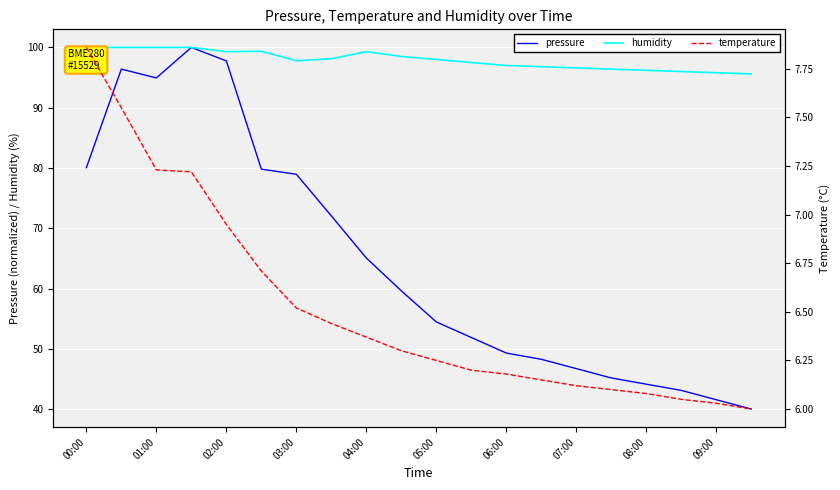

What is the maximum value for pressure?

100.0